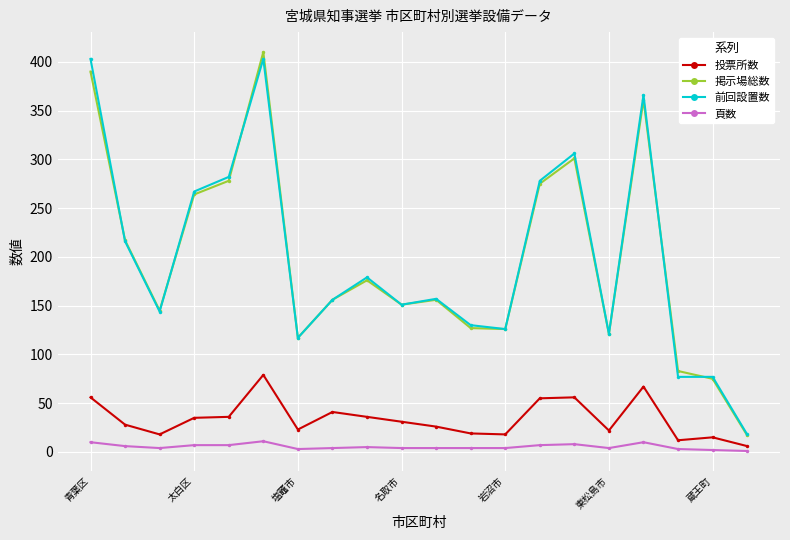

True or false: 前回設置数 and 頁数 cross at least once.

False